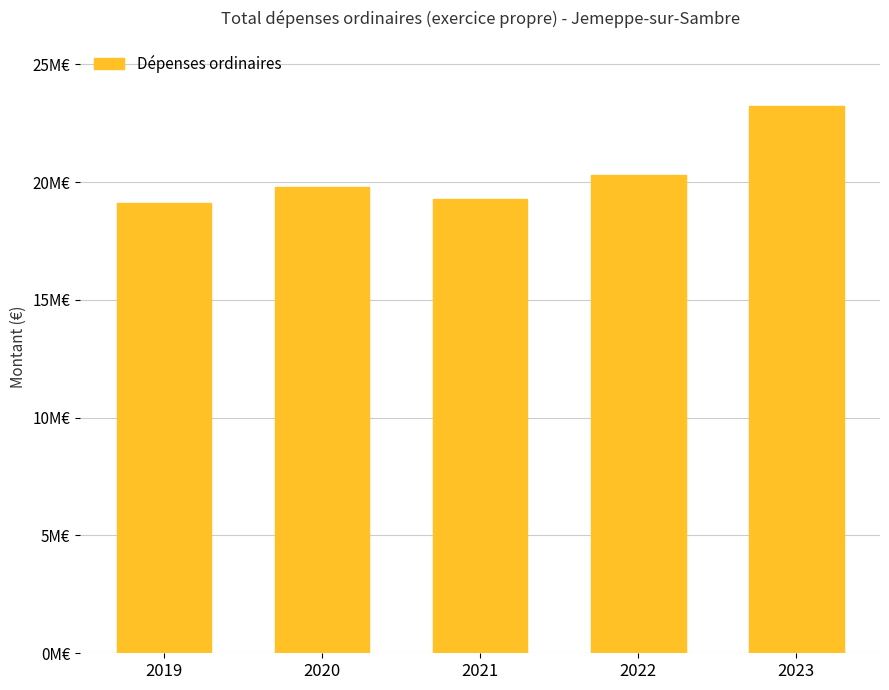

Reading right to left, transcribe all the data shown in this chart.

2023=23211772.1	2022=20282483.4	2021=19276173.7	2020=19793787.6	2019=19094852.0